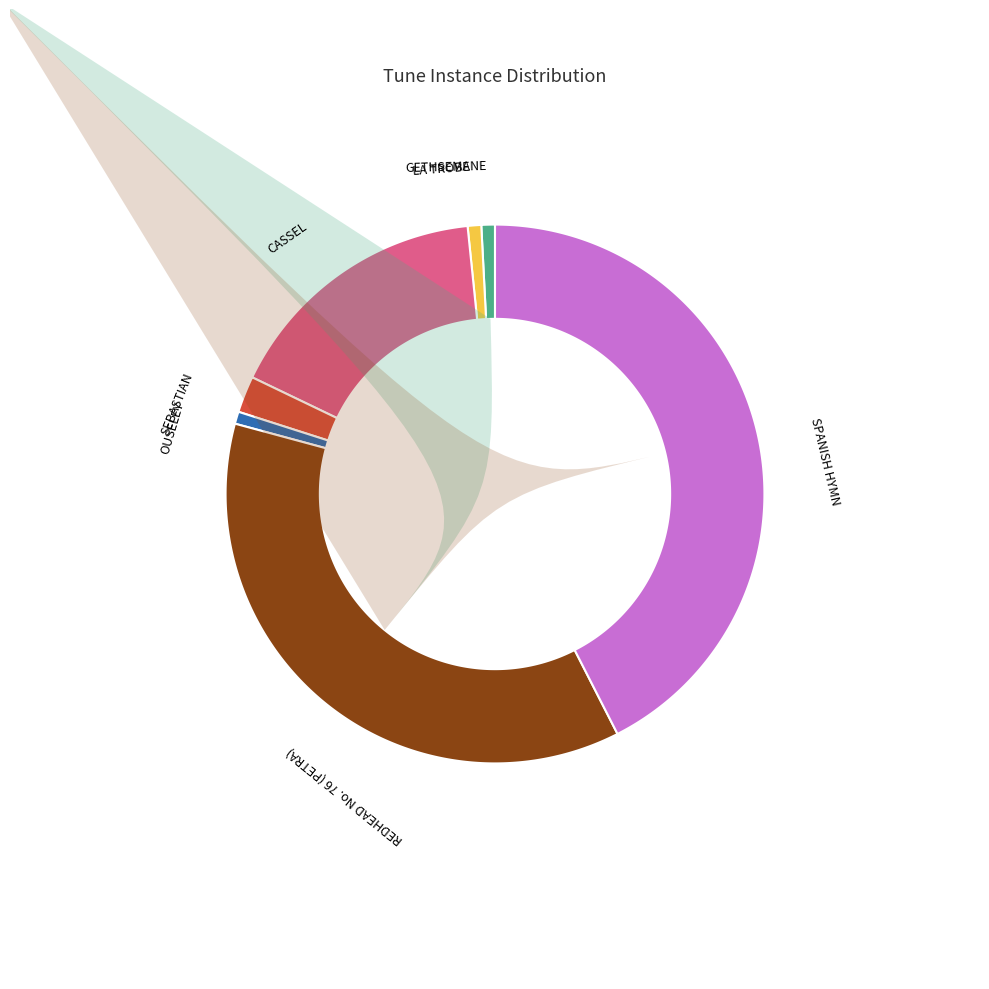

To the nearest percent, what portion does GETHSEMANE represent?

1%